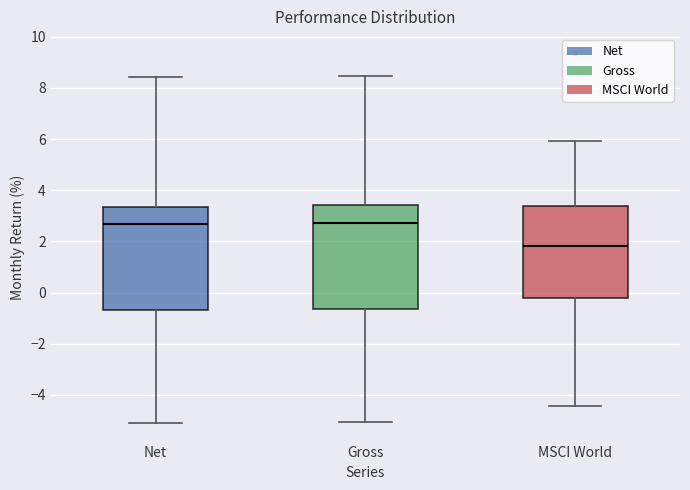

Which box has the lowest median line?

MSCI World